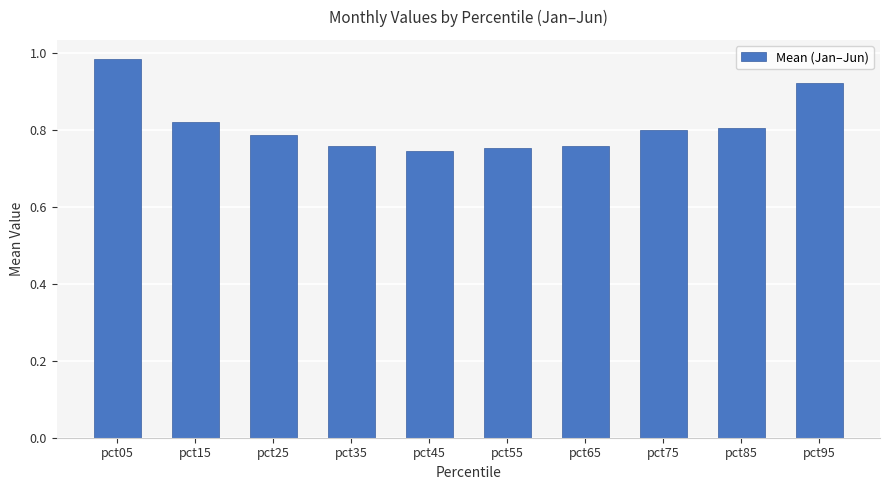

What is the sum of all values?

8.1